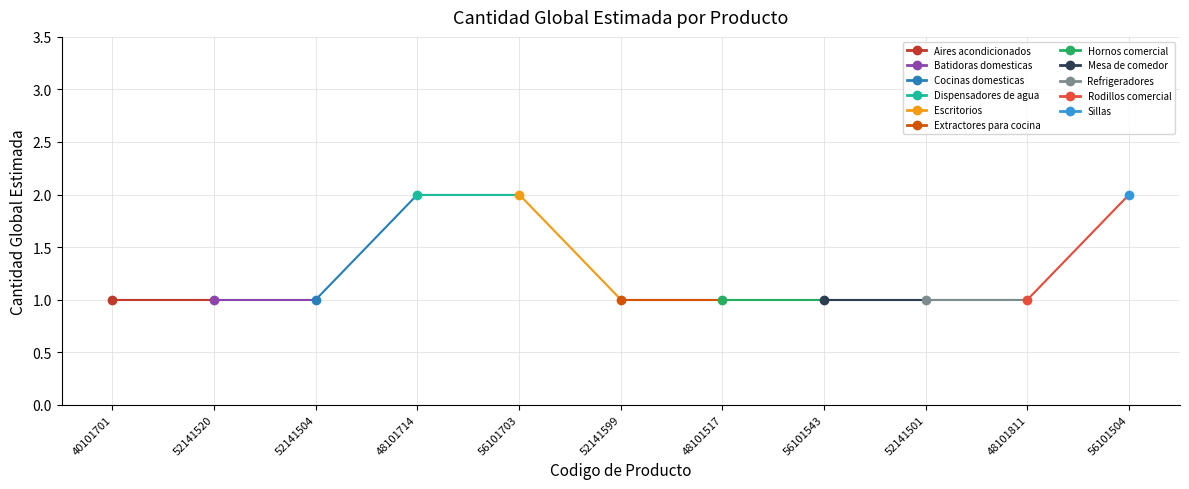

How many lines are shown in the chart?

1